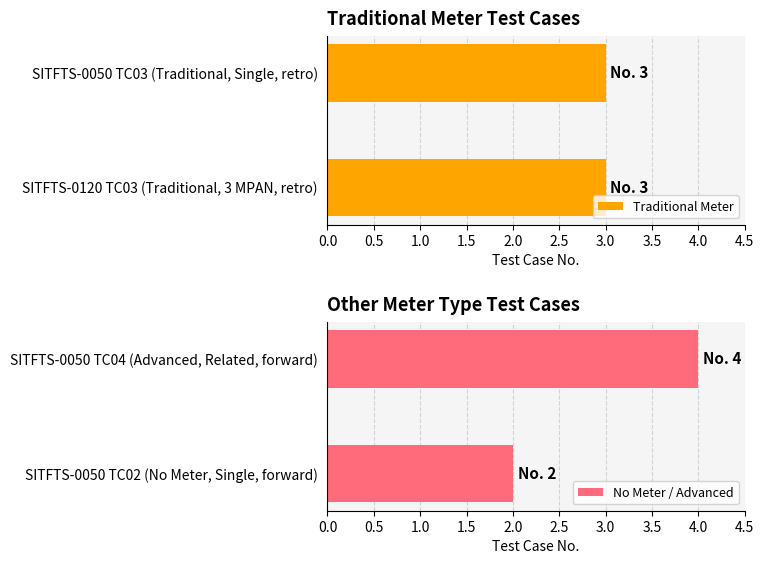

The No Meter / Advanced series shows 2 at SITFTS-0050 TC02 (No Meter, Single, forward). True or false?

True